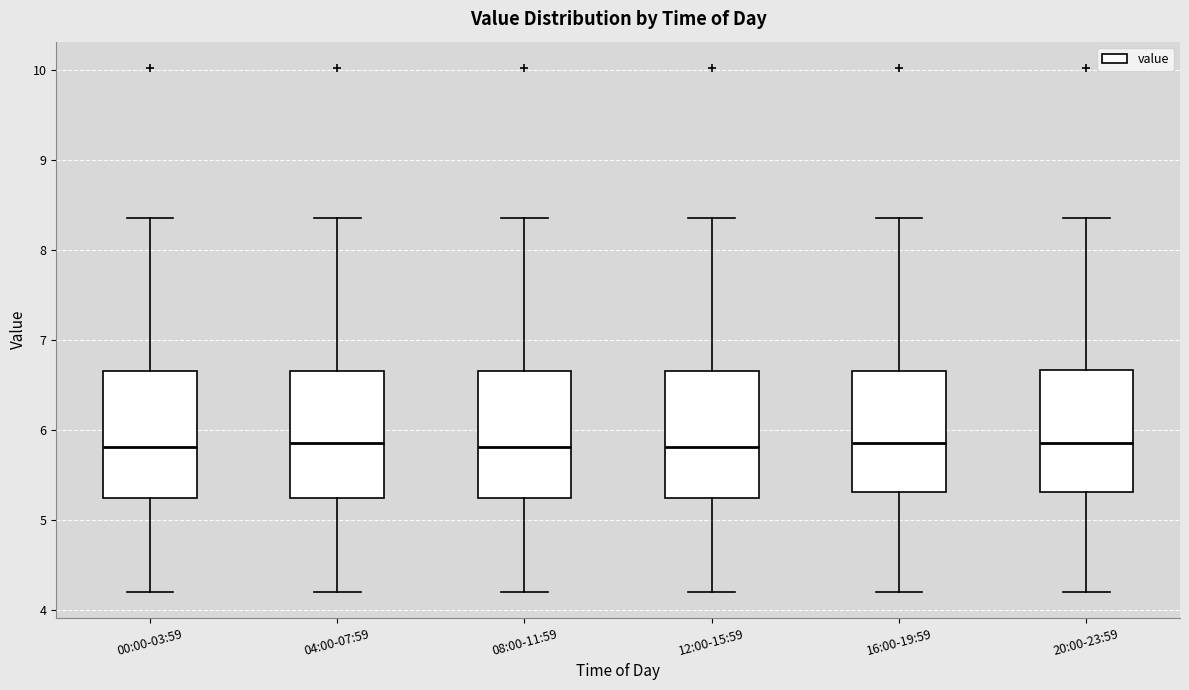

Reading left to right, transcribe this box plot: for each box, give where its median line is, the range the box spans, and where its two whiskers end, as read against the y-axis. The values are not printed on the chart, so give them approximately, as read against the axis.

00:00-03:59: median 5.8, box 5.2 to 6.7, whiskers 4.2 to 8.4
04:00-07:59: median 5.9, box 5.2 to 6.7, whiskers 4.2 to 8.4
08:00-11:59: median 5.8, box 5.2 to 6.7, whiskers 4.2 to 8.4
12:00-15:59: median 5.8, box 5.2 to 6.7, whiskers 4.2 to 8.4
16:00-19:59: median 5.9, box 5.3 to 6.7, whiskers 4.2 to 8.4
20:00-23:59: median 5.9, box 5.3 to 6.7, whiskers 4.2 to 8.4